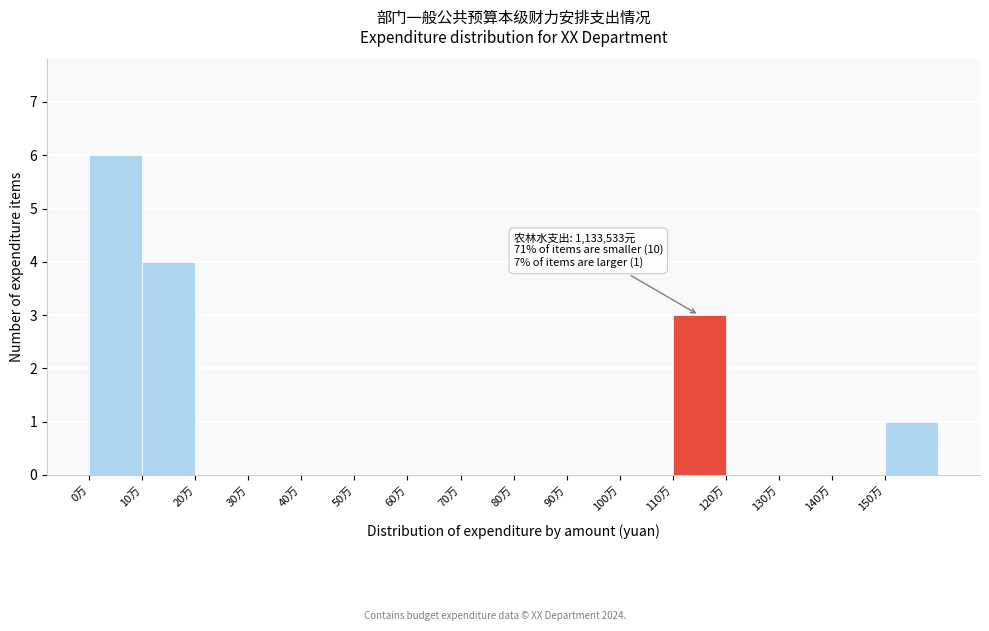

Reading right to left, extract all data points from this chart.

150万=1	140万=0	130万=0	120万=0	110万=3	100万=0	90万=0	80万=0	70万=0	60万=0	50万=0	40万=0	30万=0	20万=0	10万=4	0万=6